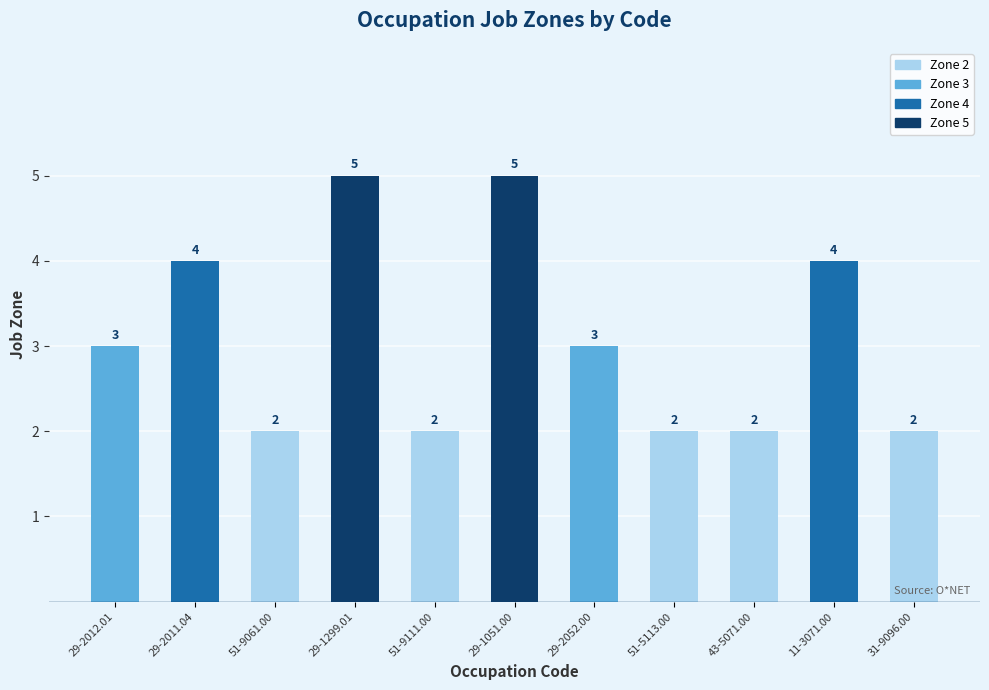

Read the value at 29-2012.01.

3